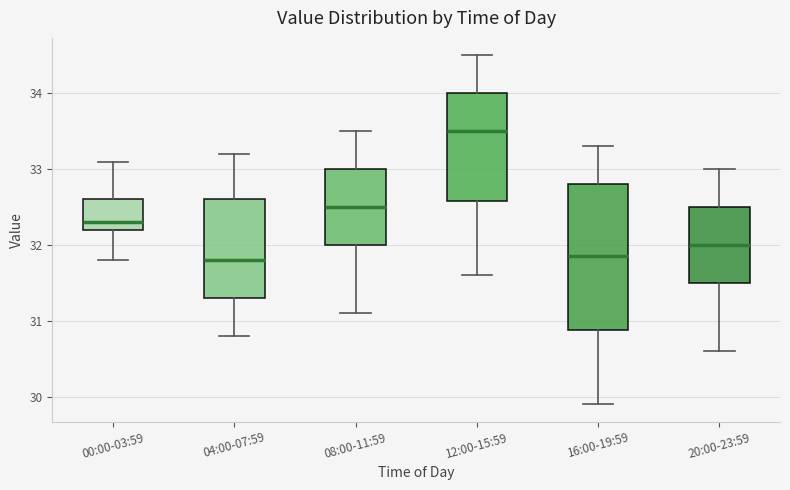

Reading left to right, read every box against the y-axis: the position of its median line, the range the box covers, and the ends of its whiskers. The values are not printed on the chart, so give them approximately, as read against the axis.

00:00-03:59: median 32.3, box 32.2 to 32.6, whiskers 31.8 to 33.1
04:00-07:59: median 31.8, box 31.3 to 32.6, whiskers 30.8 to 33.2
08:00-11:59: median 32.5, box 32.0 to 33.0, whiskers 31.1 to 33.5
12:00-15:59: median 33.5, box 32.6 to 34.0, whiskers 31.6 to 34.5
16:00-19:59: median 31.9, box 30.9 to 32.8, whiskers 29.9 to 33.3
20:00-23:59: median 32.0, box 31.5 to 32.5, whiskers 30.6 to 33.0